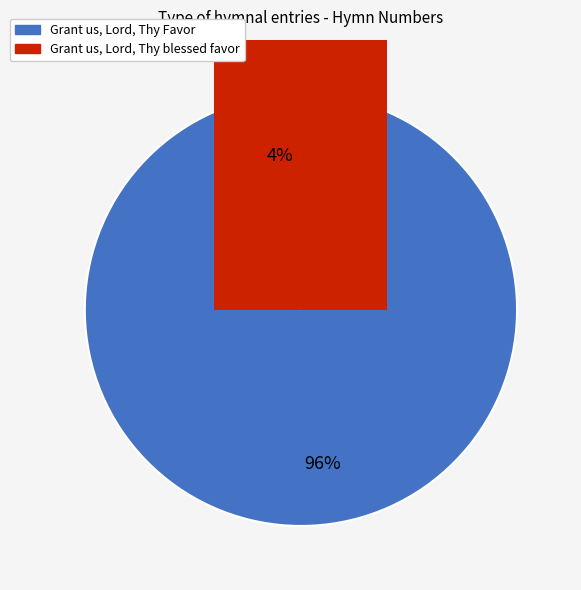

What portion of the pie excludes Grant us, Lord, Thy Favor?

4.4%